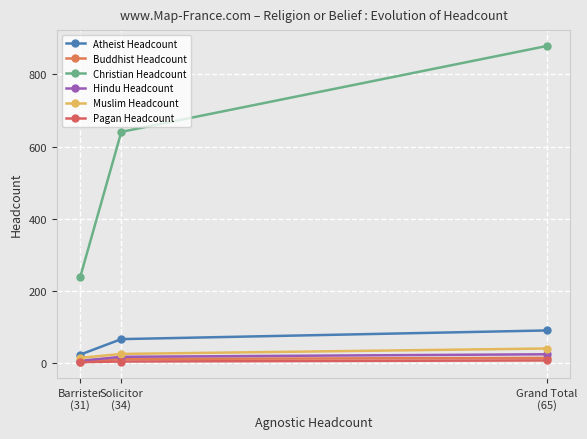

At Barrister
(31), list the series in order from largest to smallest.

Christian Headcount, Atheist Headcount, Muslim Headcount, Hindu Headcount, Buddhist Headcount, Pagan Headcount